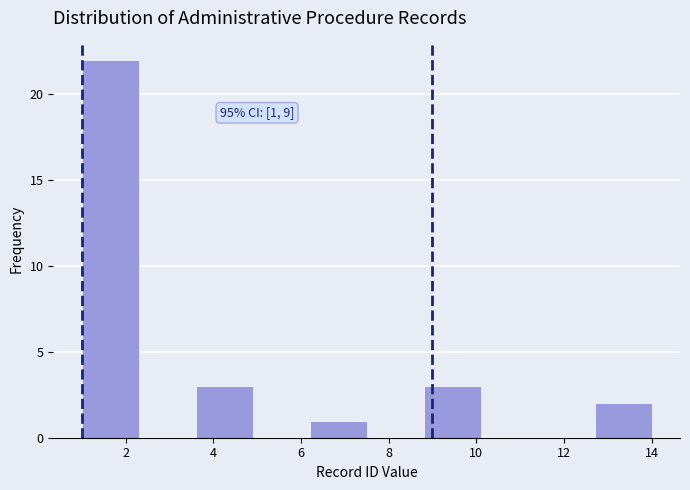

Which range on the x-axis has the tallest bar?

1.0 to 2.3